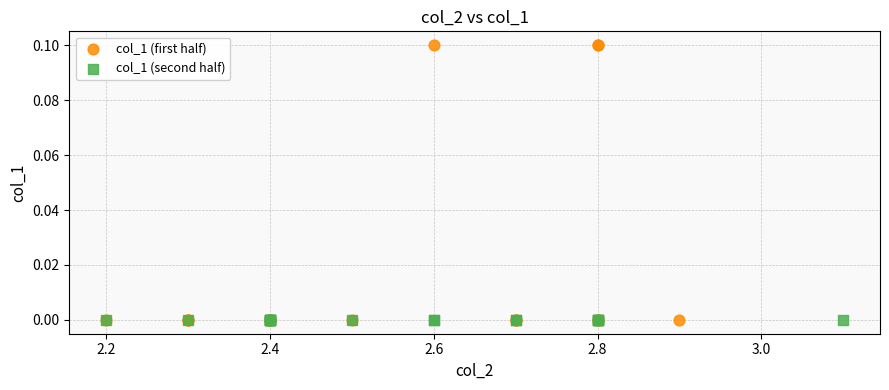

Which series reaches the maximum Y coordinate?

col_1 (first half)